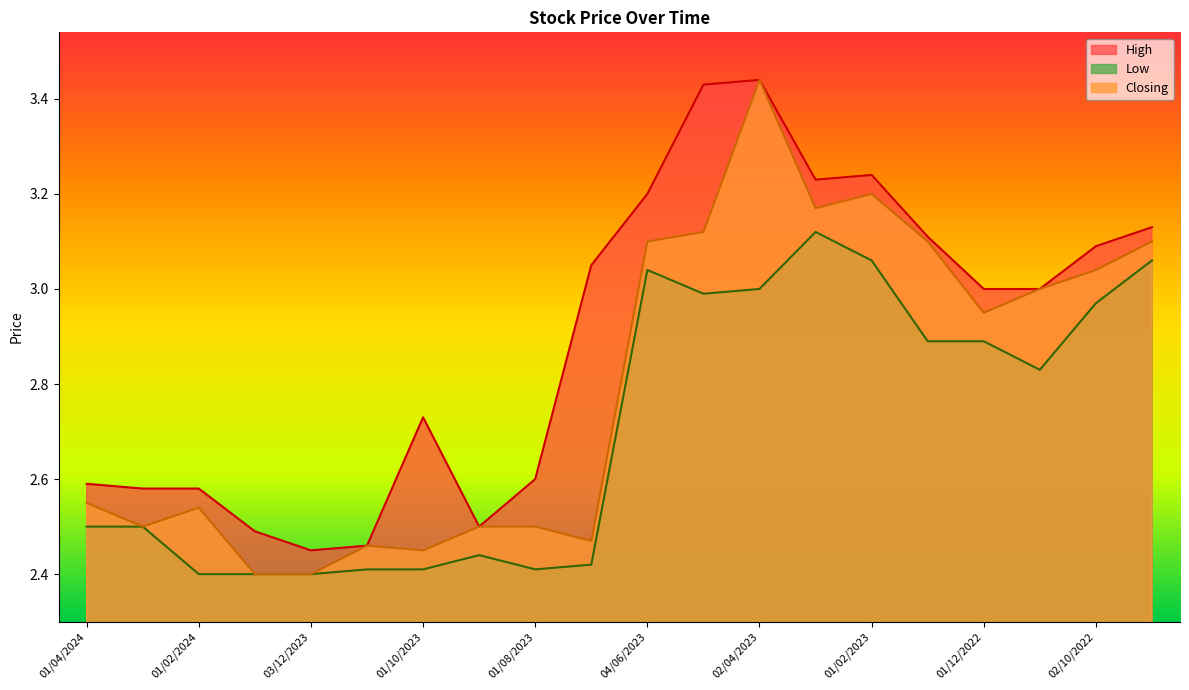

Rank the series by their maximum value, from highest to lowest.

High, Closing, Low